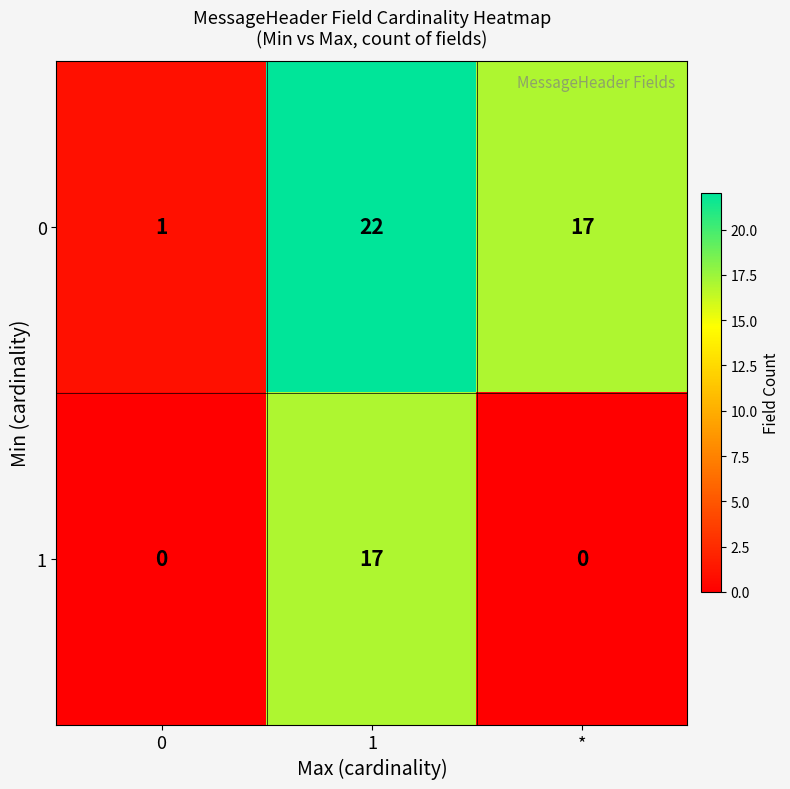

Reading left to right, list all the values displayed in this chart.

0: 0=1	1=22	*=17
1: 0=0	1=17	*=0